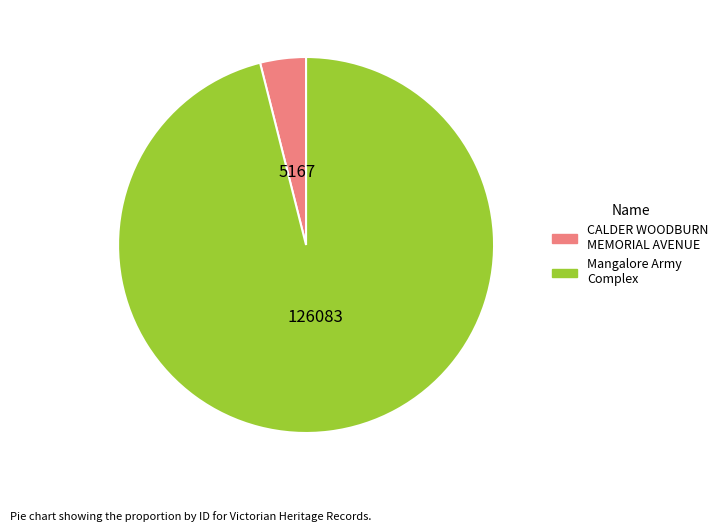

Which category has the biggest portion of the pie?

Mangalore Army Complex